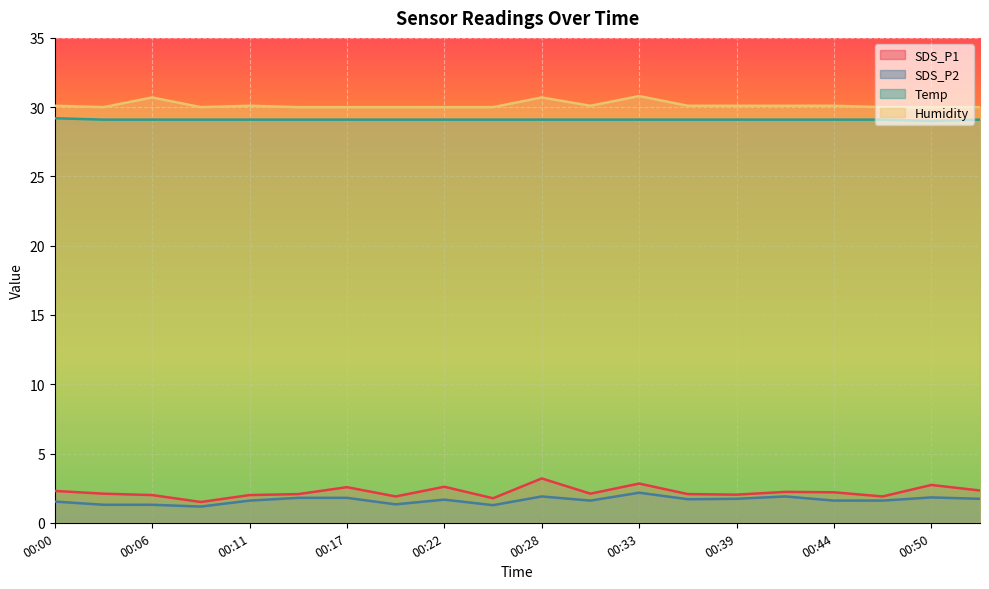

True or false: SDS_P1 and Temp intersect in this chart.

False